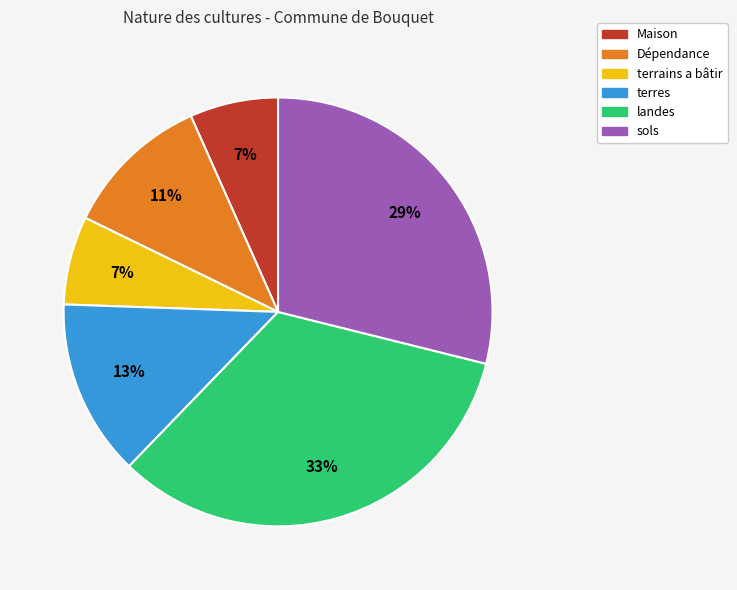

How many slices are in this pie chart?

6